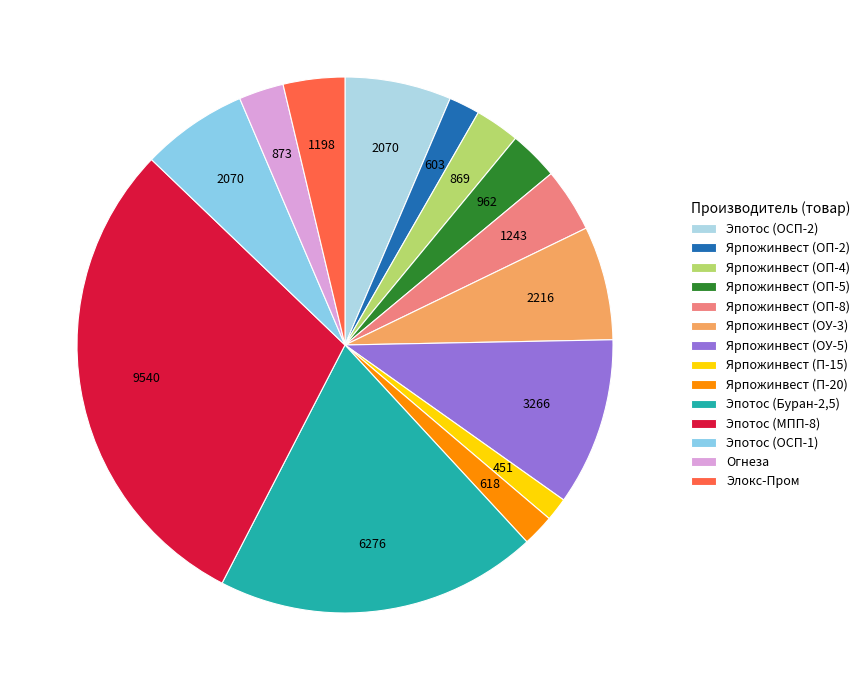

Between Эпотос (МПП-8) and Эпотос (ОСП-2), which is larger?

Эпотос (МПП-8)